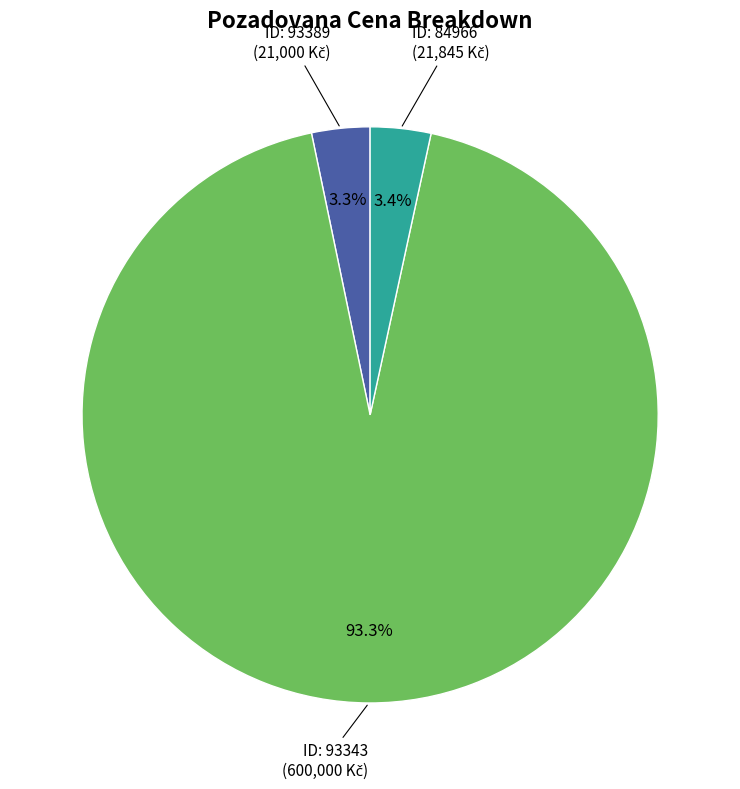

Is there any slice that represents more than half of the pie?

Yes